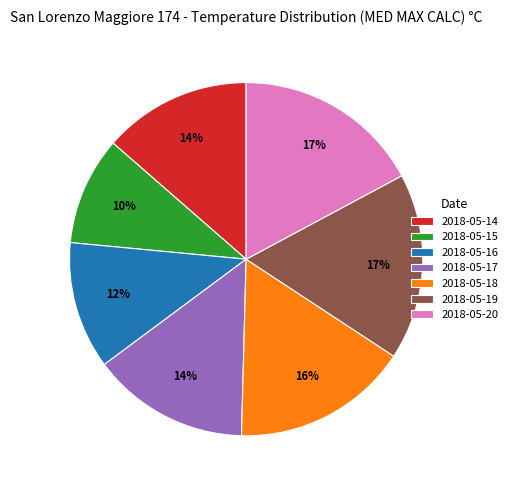

What is the ratio of the value at 2018-05-17 to the value at 2018-05-18?

0.9